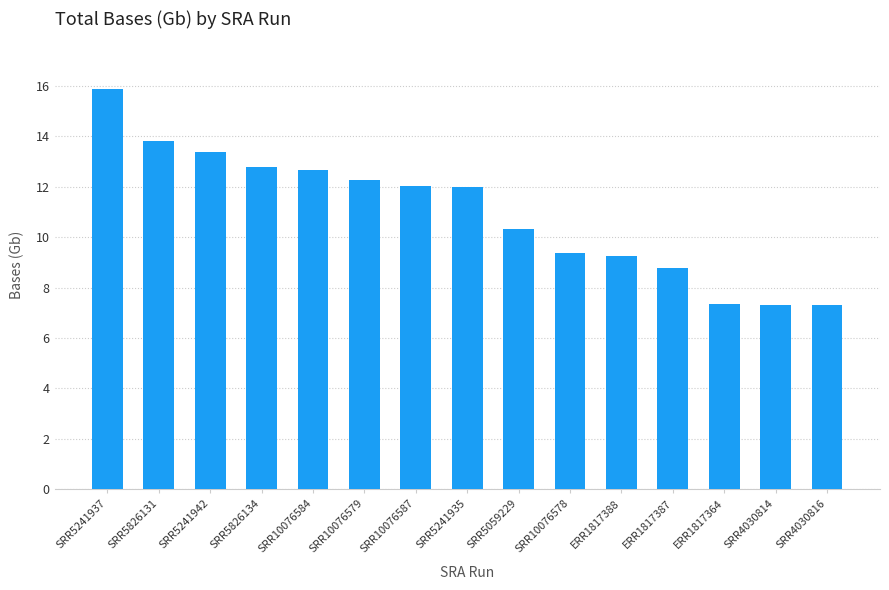

Which label corresponds to the largest value in the chart?

SRR5241937